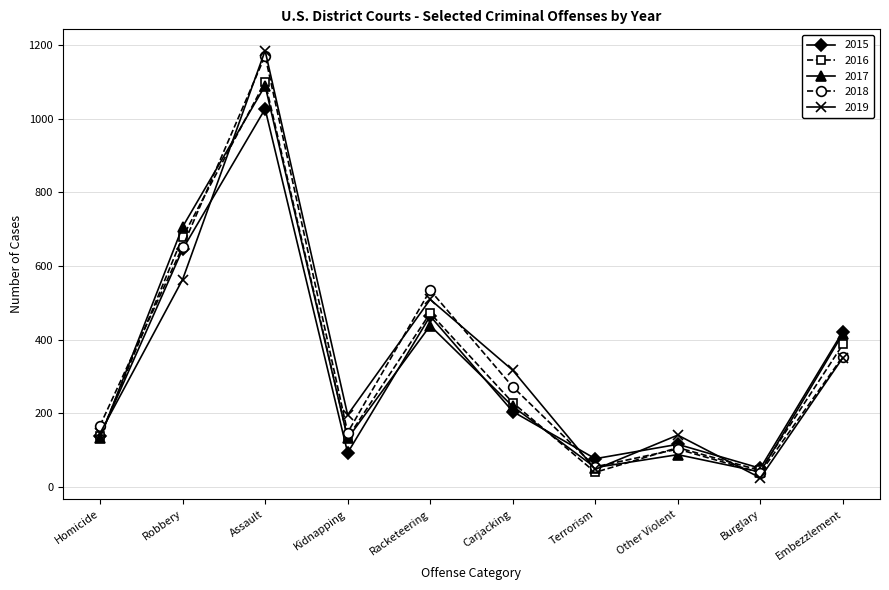

What position from the left is Burglary?

9